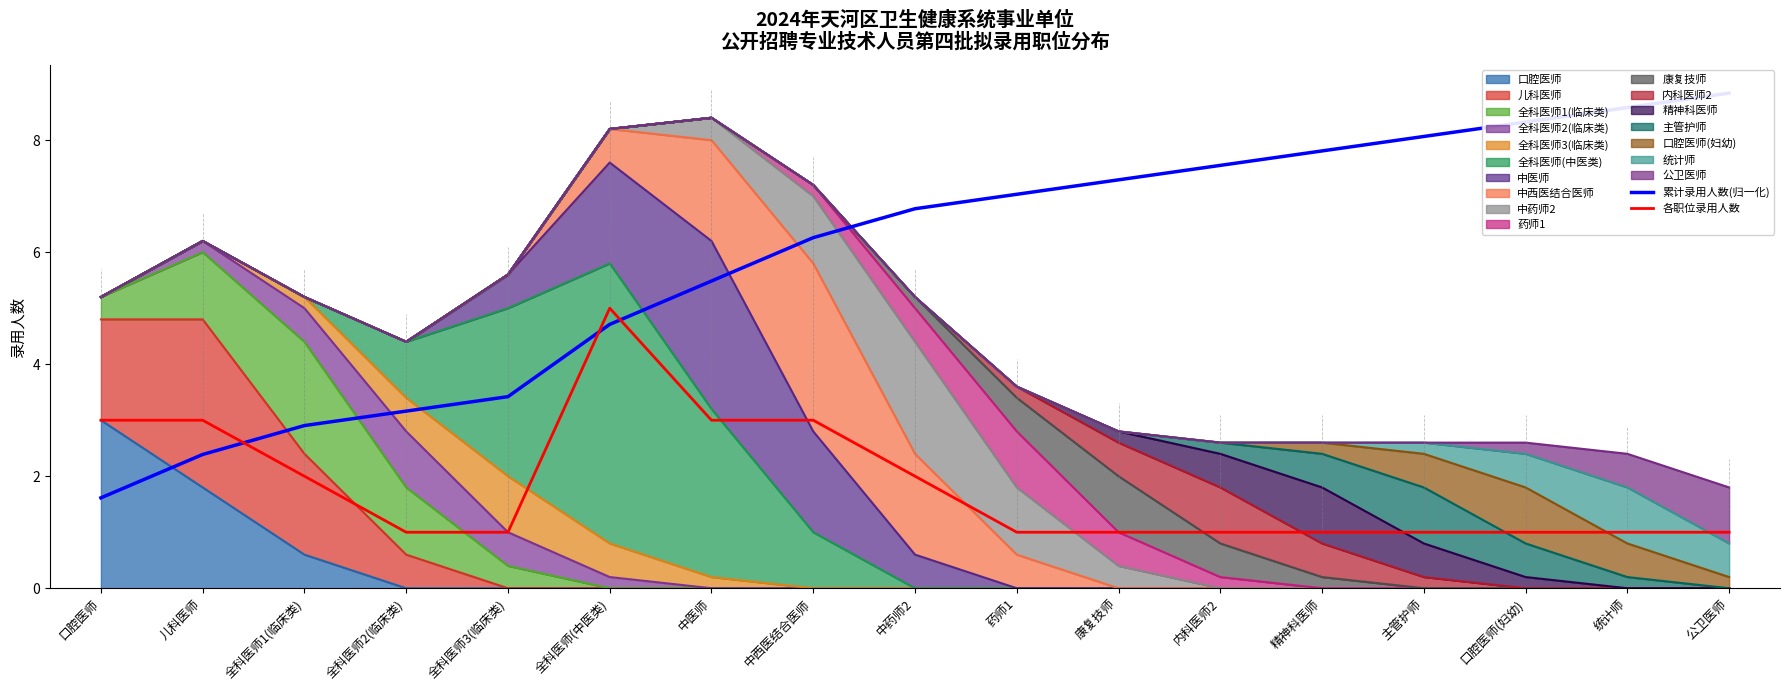

What is the difference between the maximum and minimum values in the 累计录用人数(归一化) series?

7.2